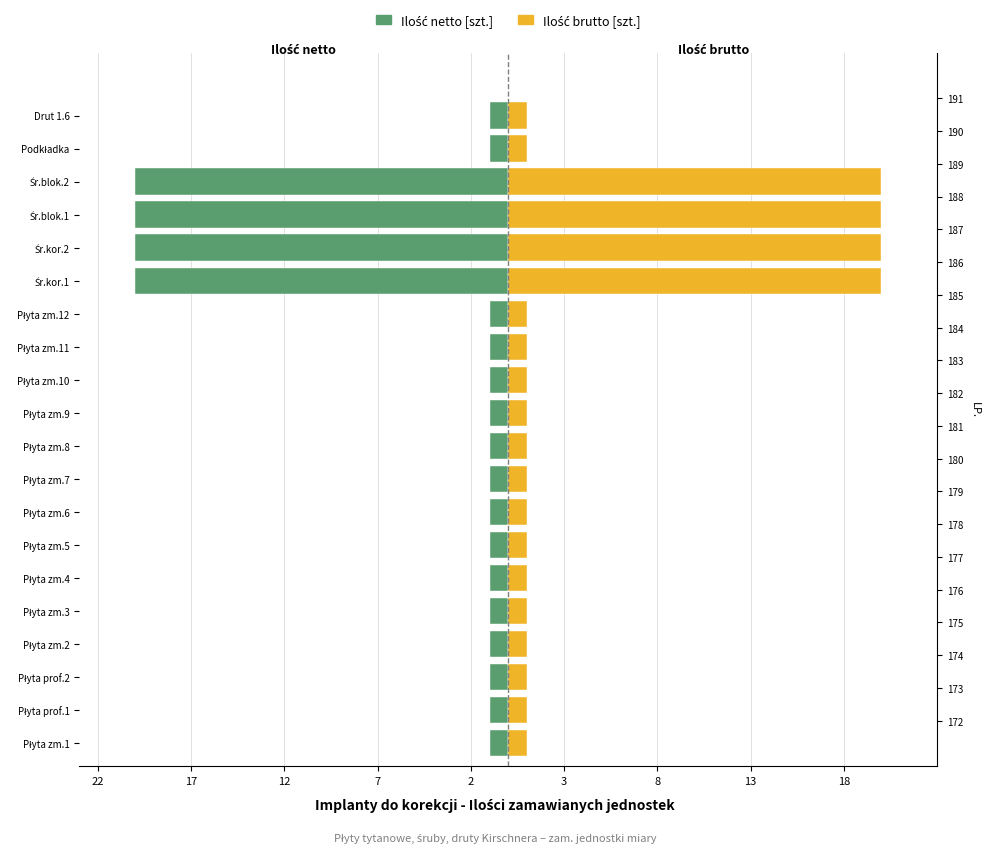

Read the Ilość zamawiana (netto) value at Płyta zm.7.

-1